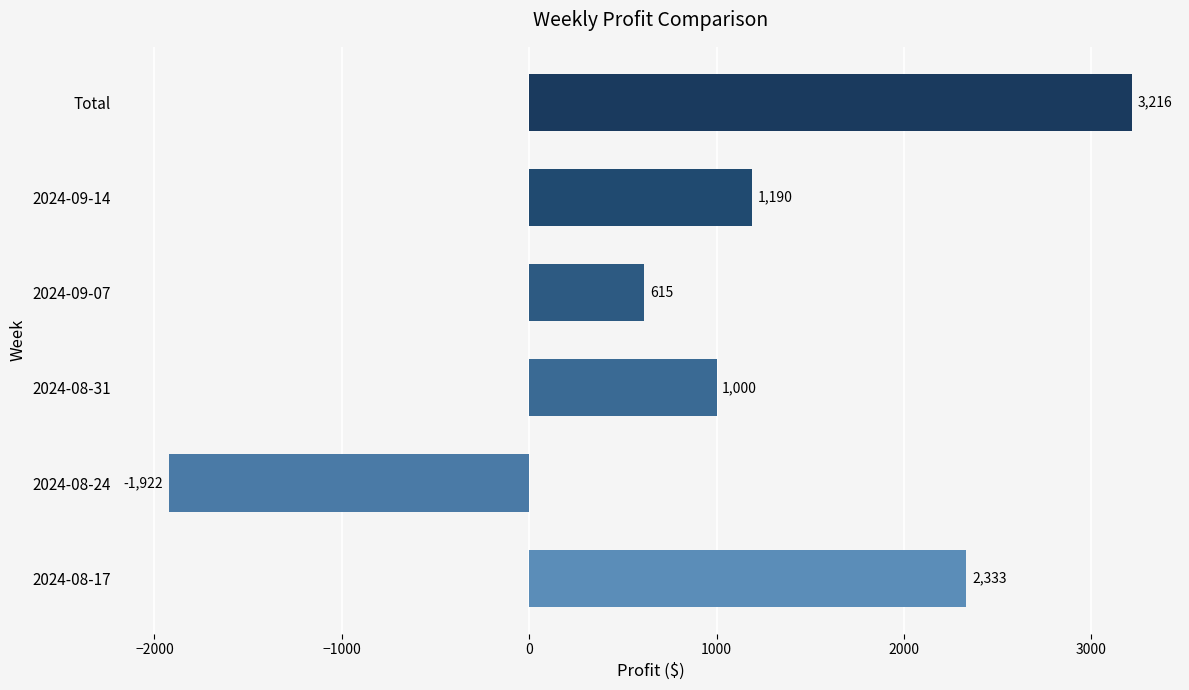

Reading bottom to top, list all the values displayed in this chart.

2024-08-17=2333	2024-08-24=-1922	2024-08-31=1000	2024-09-07=615	2024-09-14=1190	Total=3216